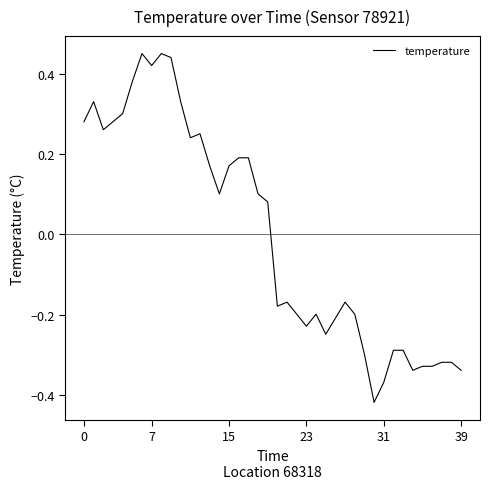

Is this an area chart (filled region under the line)?

No